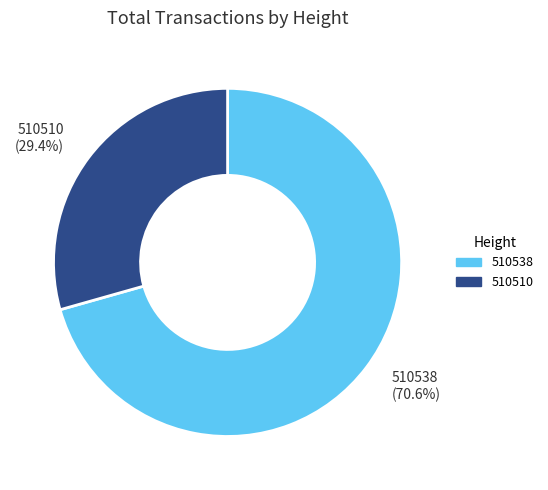

What percentage do 510538 and 510510 together represent?

100.0%